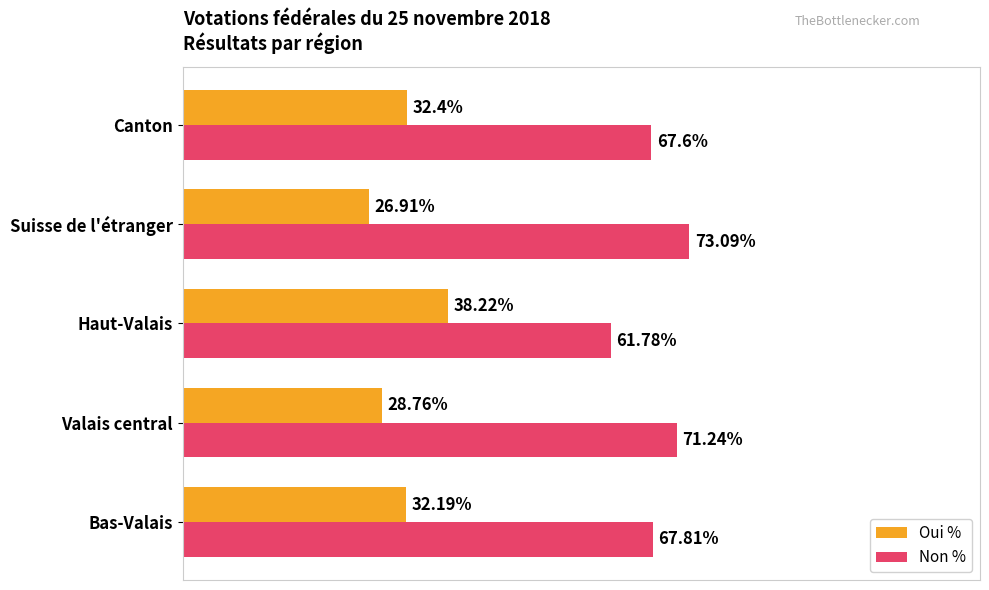

List the series in order of their overall mean, lowest first.

Oui %, Non %